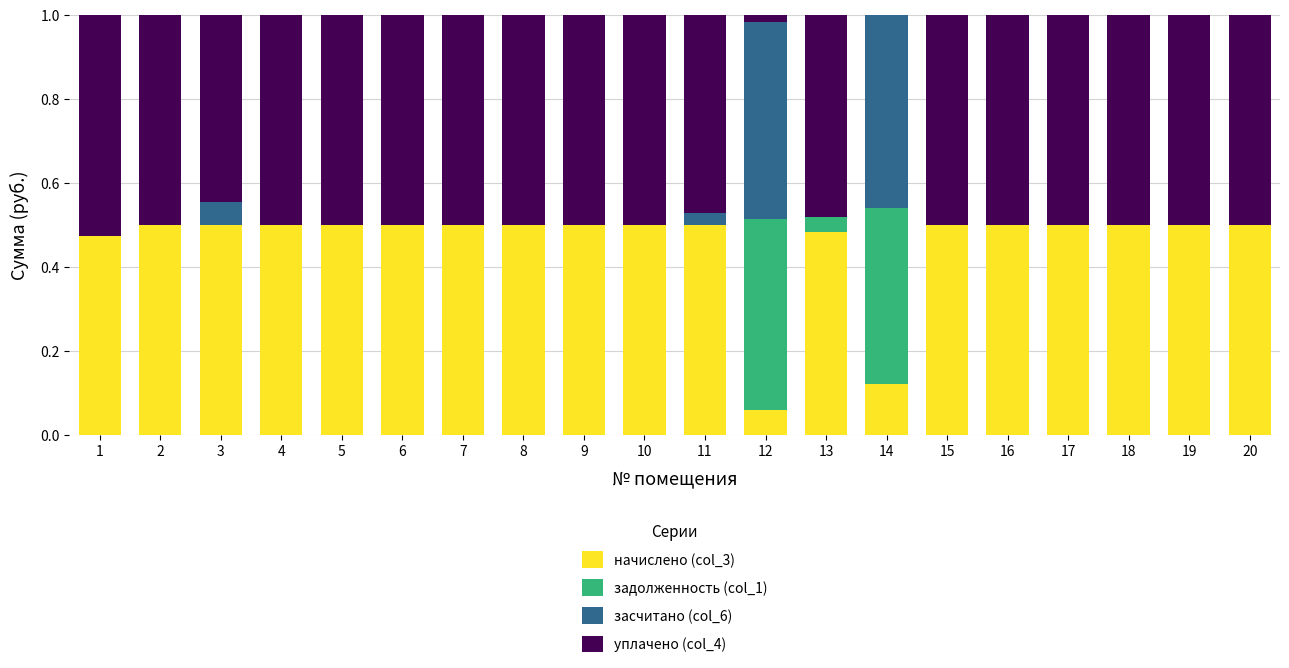

The value of начислено (col_3) at 14 is 0.2. True or false?

False